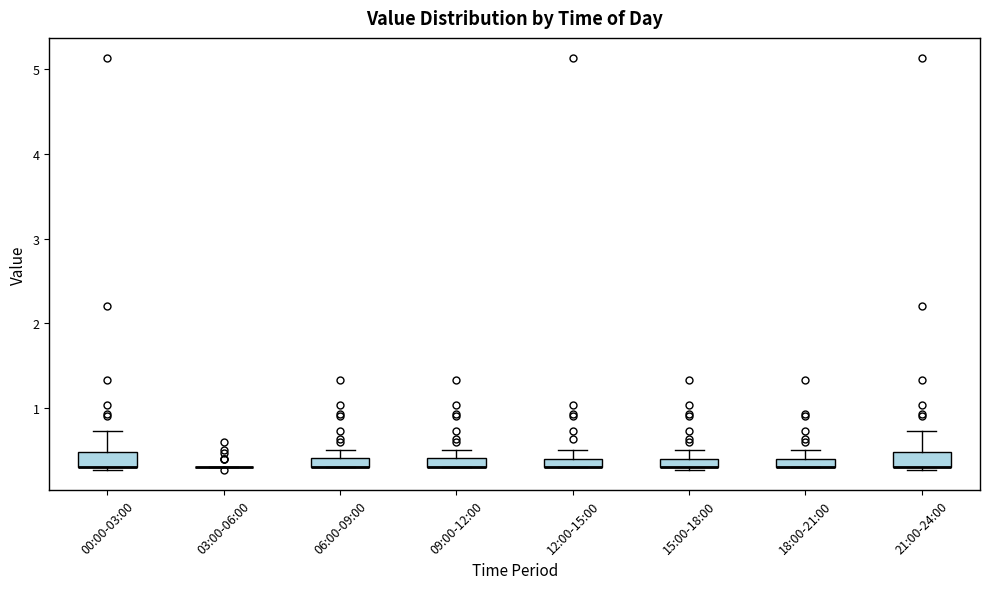

Where is the lower edge of the box for 12:00-15:00 on the y-axis? The values are not printed on the chart, so give them approximately, as read against the axis.

0.3